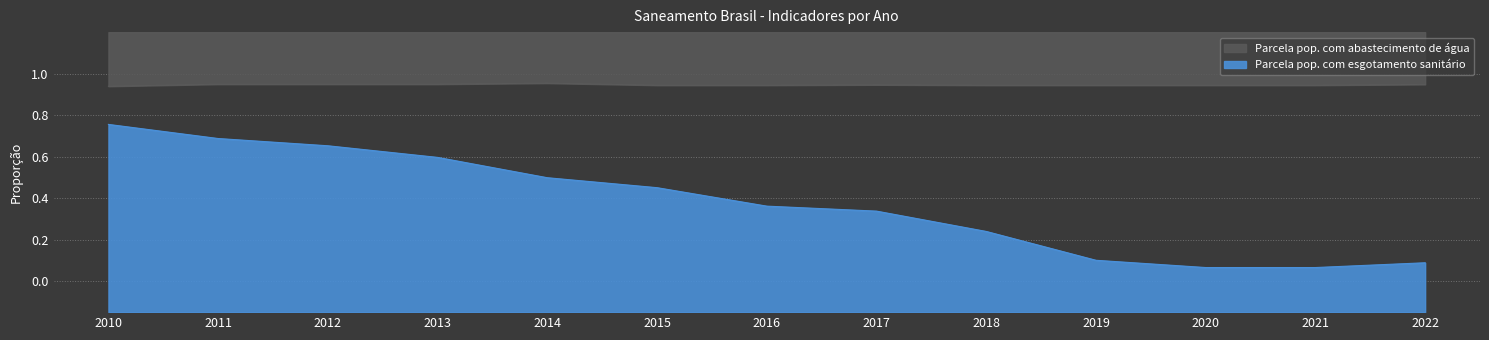

What is the greatest value displayed?

1.0